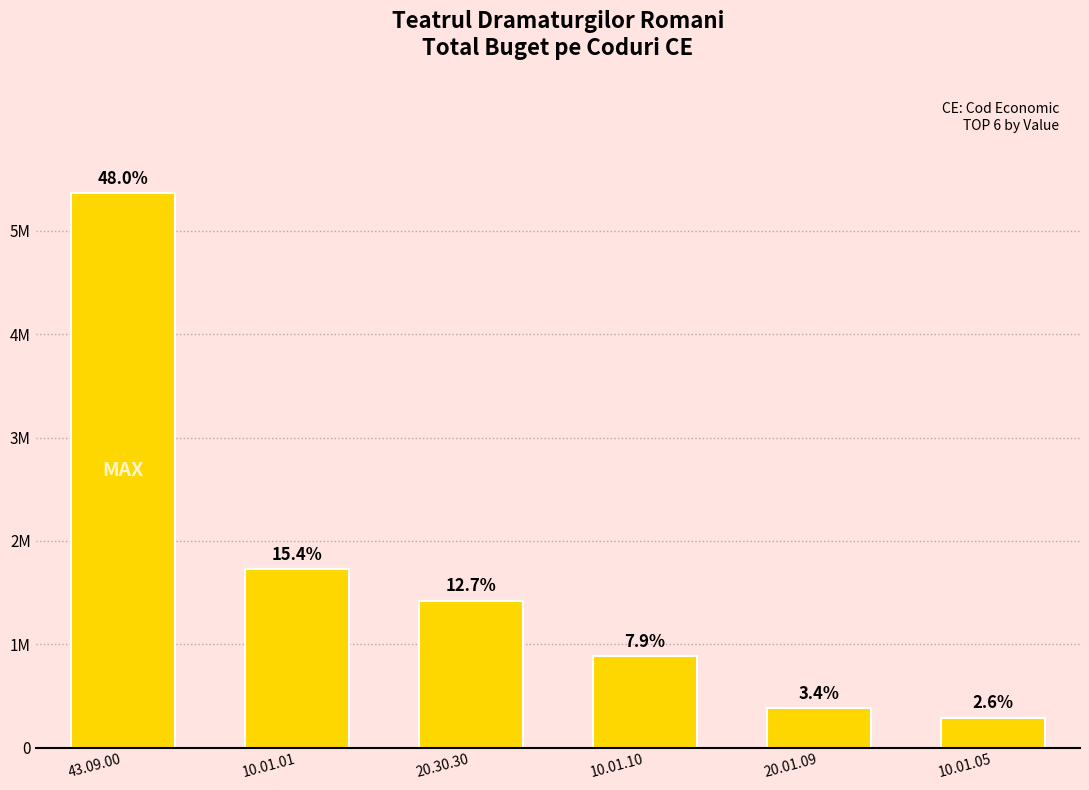

Are the bars horizontal?

No